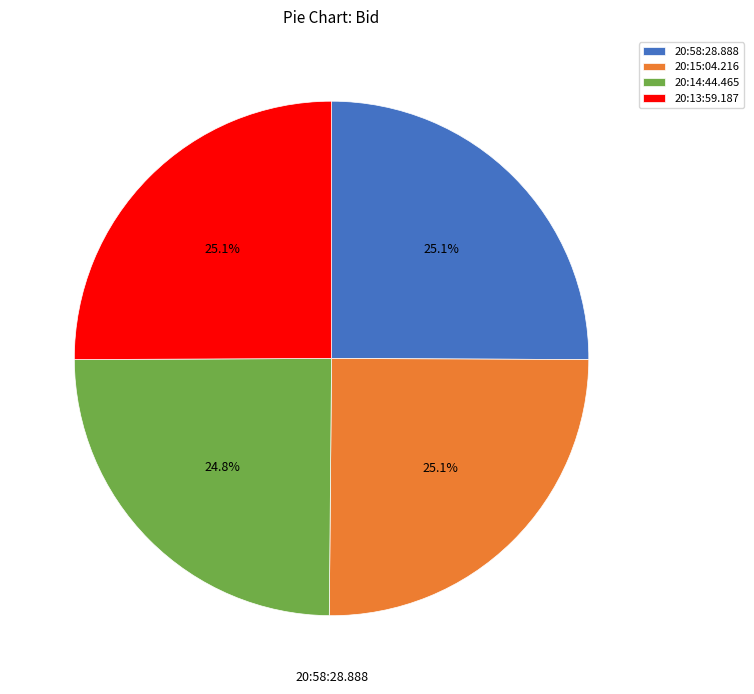

How much of the chart is everything except 20:15:04.216?

74.9%